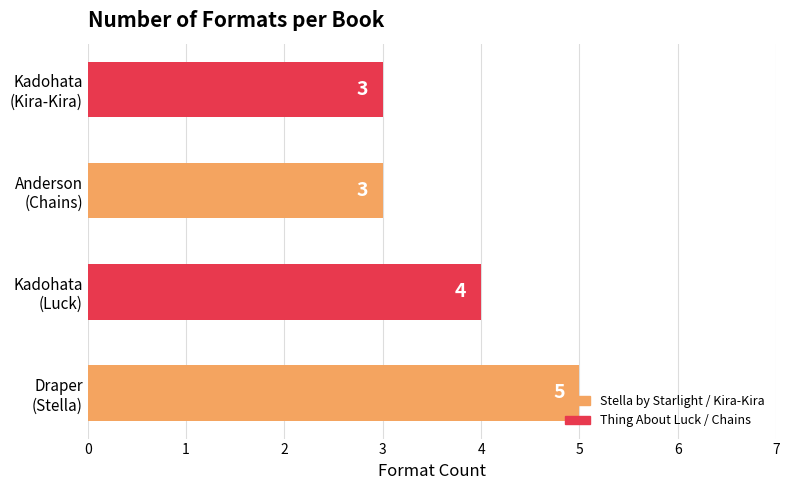

How many values are between 3 and 5?

4